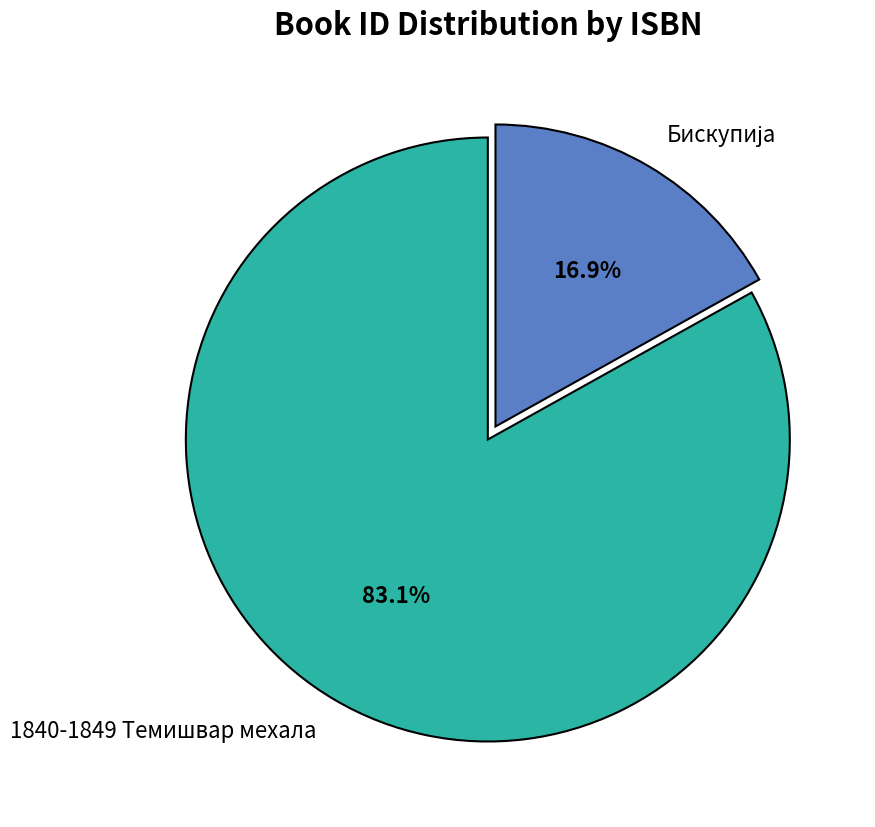

Which slice is the largest?

1840-1849 Темишвар мехала